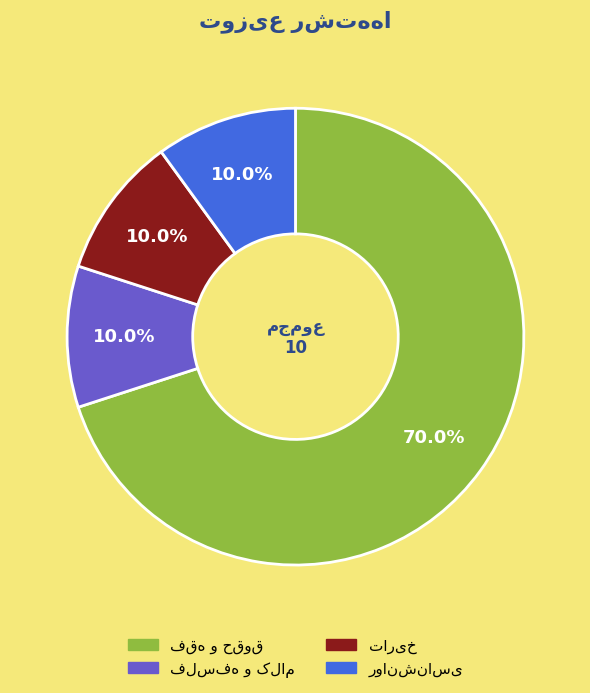

Does any single category account for the majority?

Yes